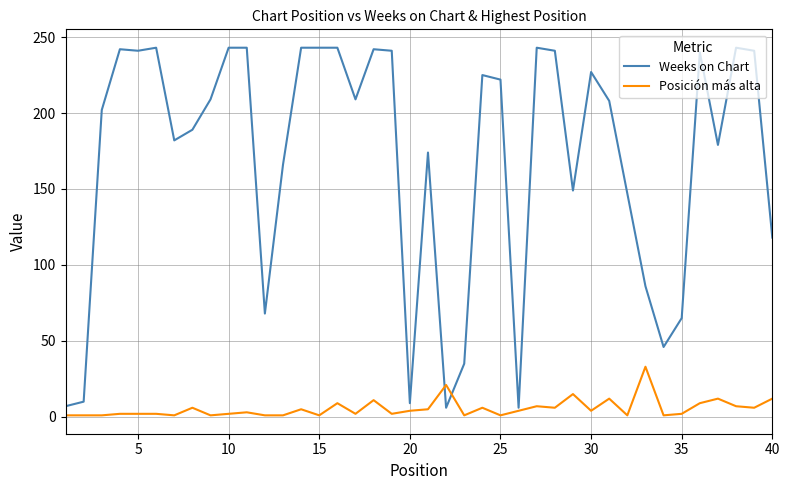

Which series has the largest total across all categories?

Weeks on Chart